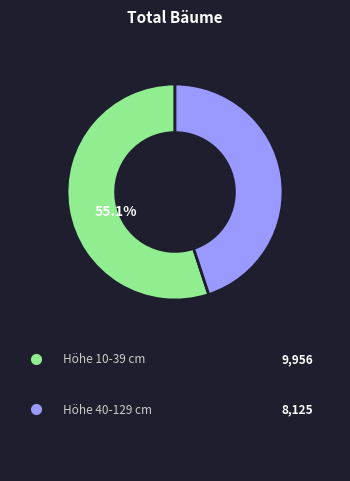

Is there any slice that represents more than half of the pie?

Yes